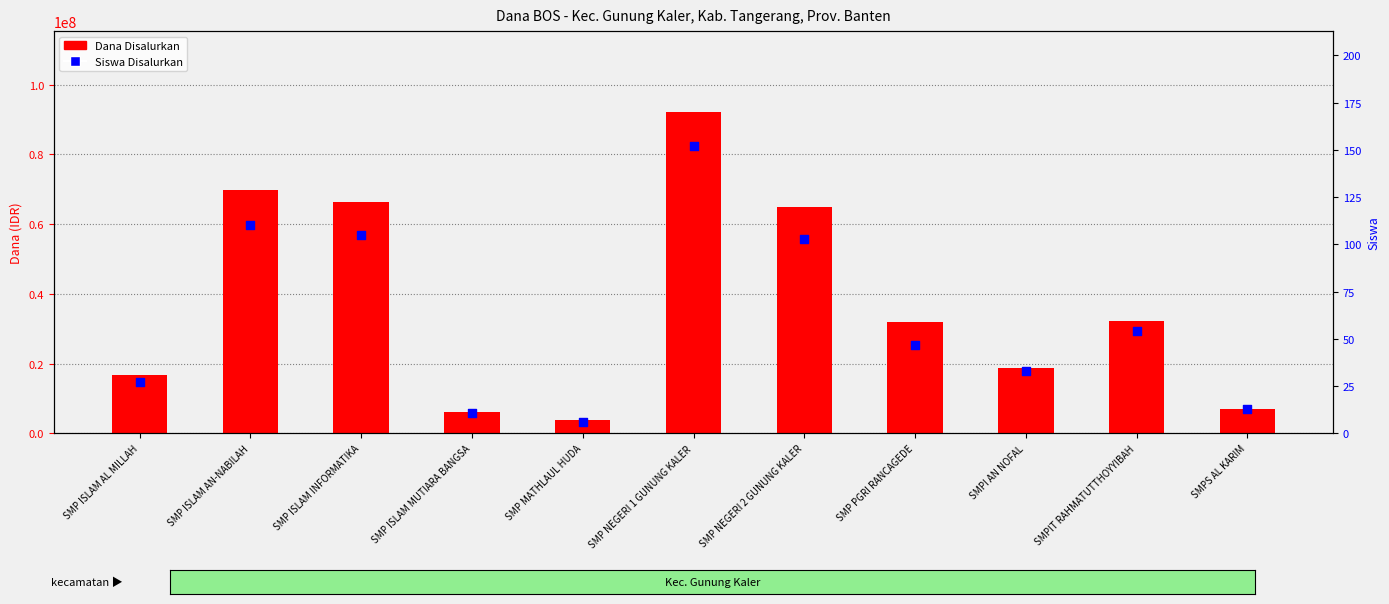

Which series contains the highest Y value?

Disalurkan